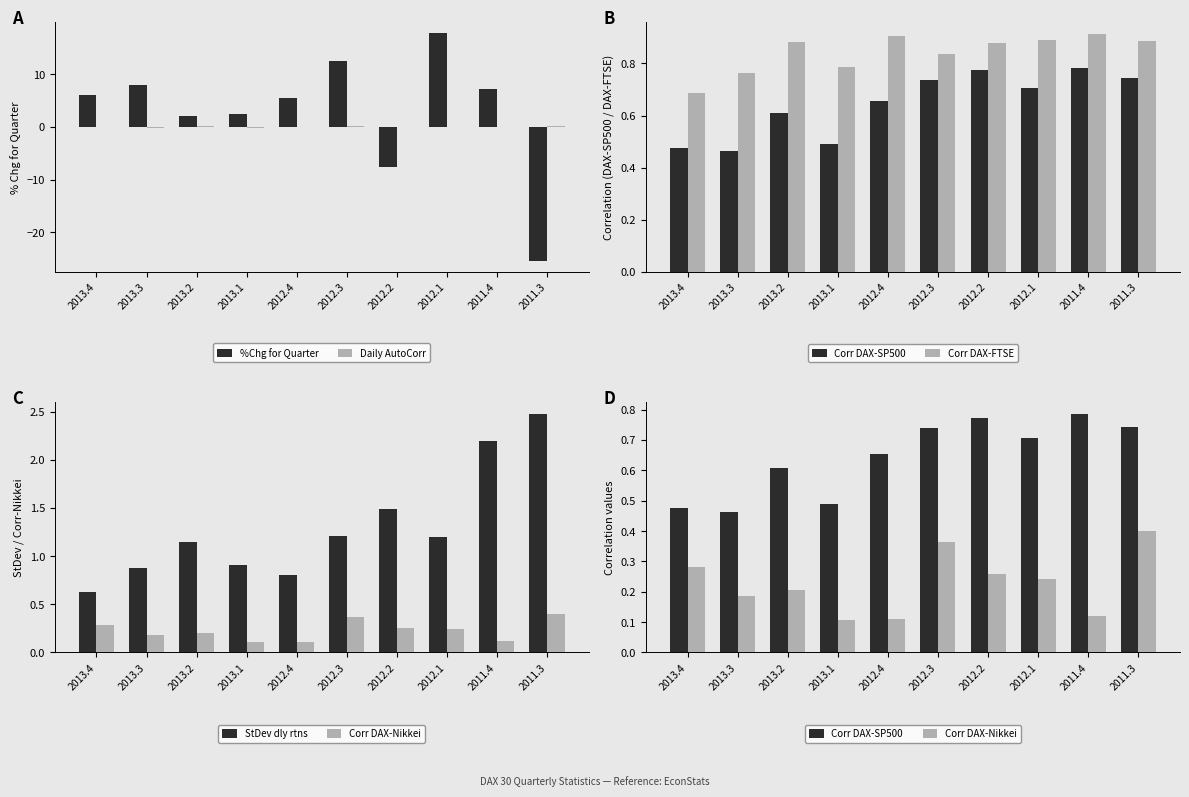

What is the spread (max minus min) of values at 2012.3?

12.4